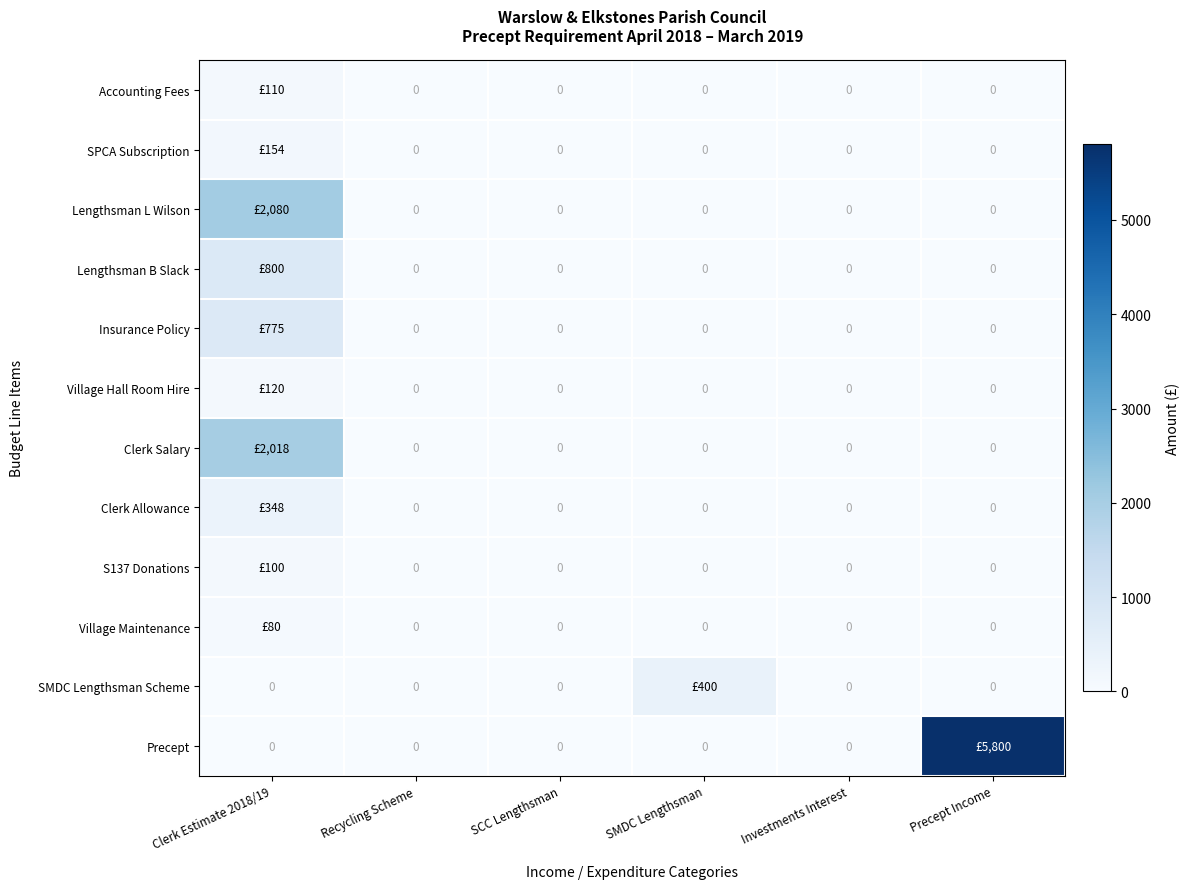

Which category has the lowest value in the Clerk Salary series?

Recycling Scheme